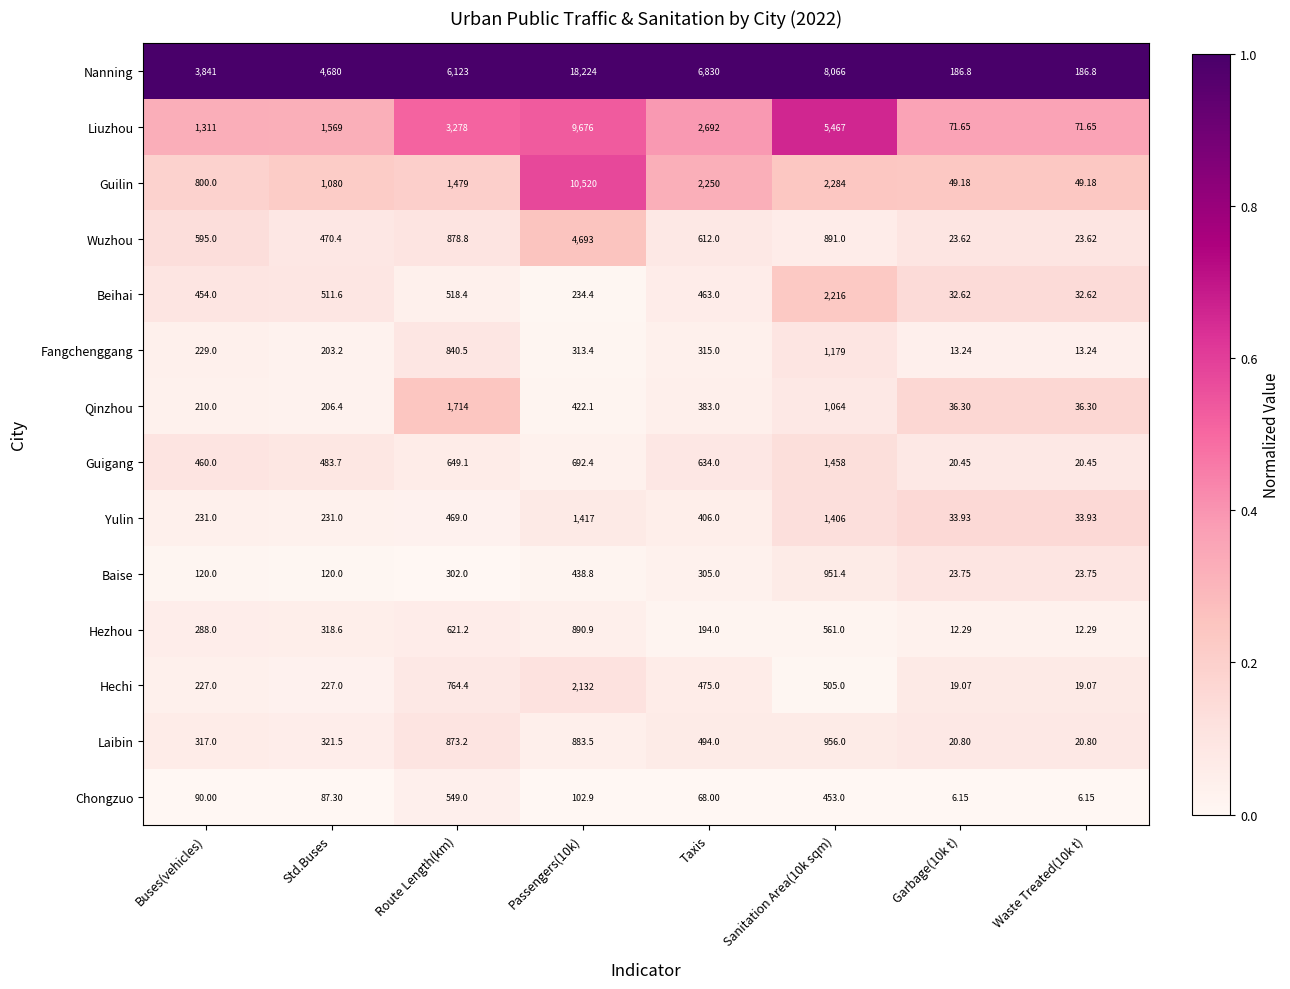

At which category does the chart reach its peak across all series?

Passengers(10k)